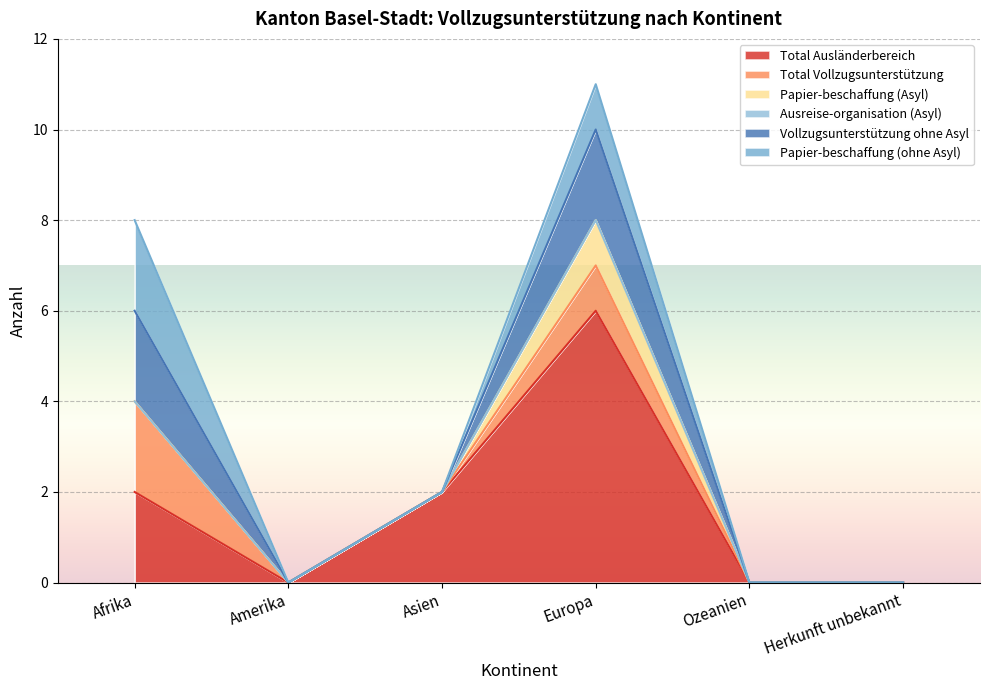

What are all the series names shown in the legend?

Total Ausländerbereich, Total Vollzugsunterstützung, Papier-beschaffung (Asyl), Ausreise-organisation (Asyl), Vollzugsunterstützung ohne Asyl, Papier-beschaffung (ohne Asyl)